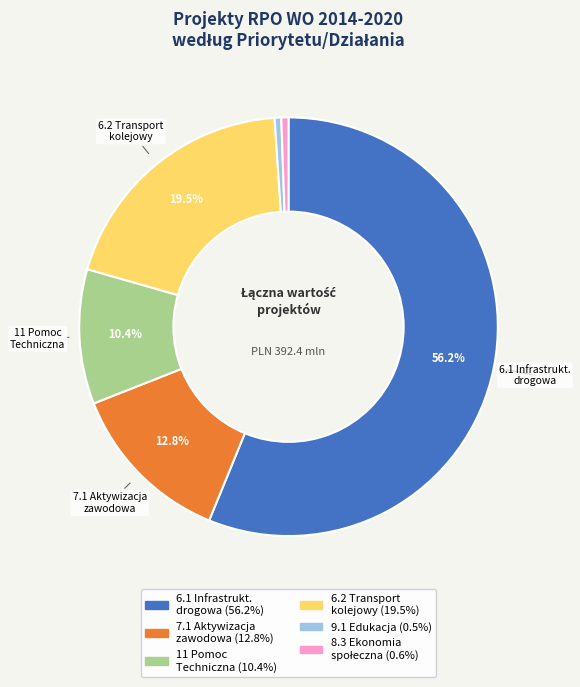

Is there a majority slice in this chart?

Yes